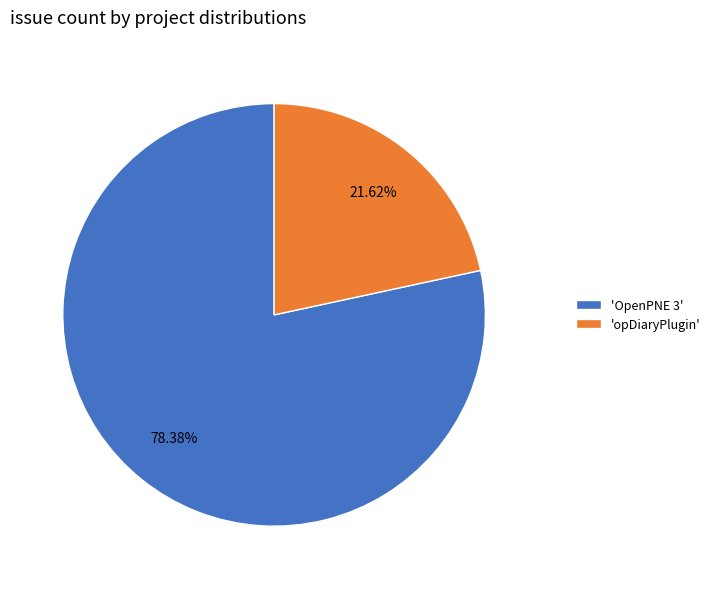

Which slice is the largest?

'OpenPNE 3'